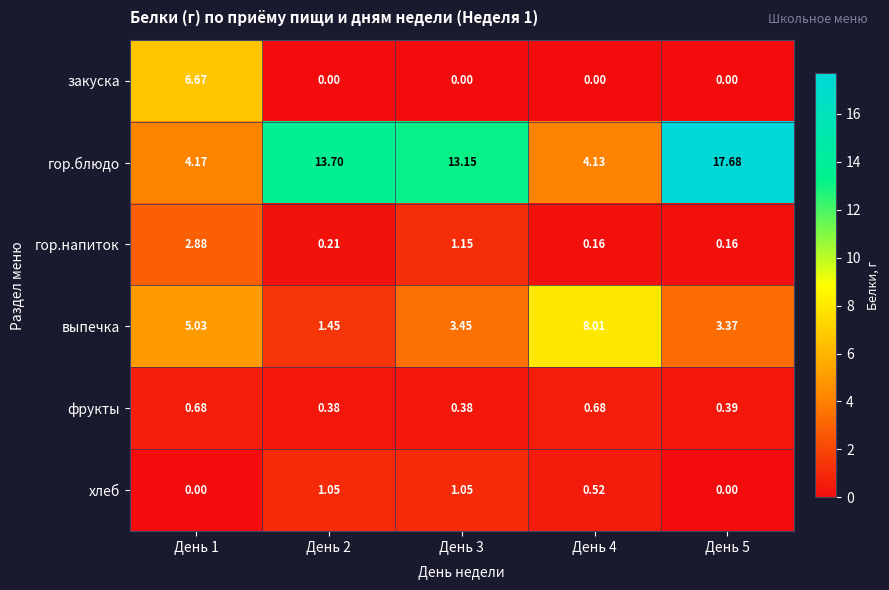

At how many categories does at least one series exceed 9?

3